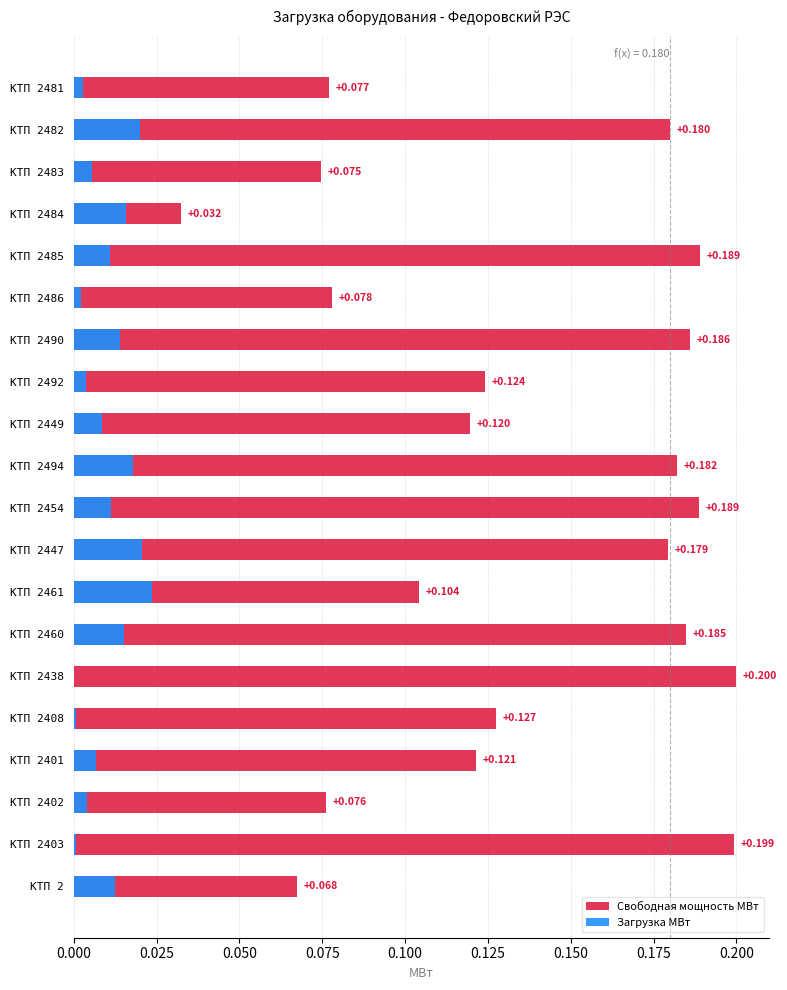

How many bars are there in each group?

2